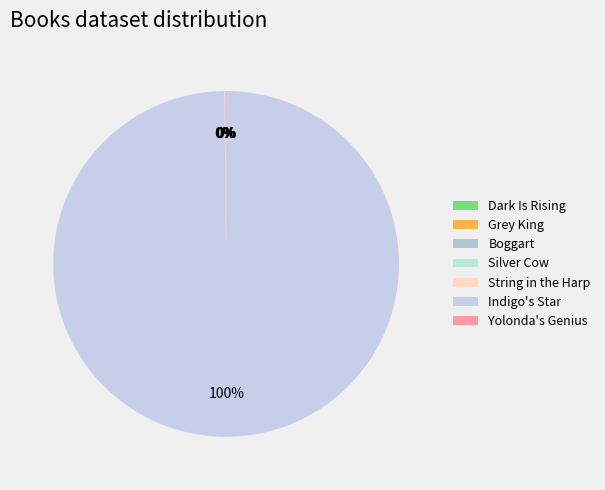

How many segments does this pie chart have?

7